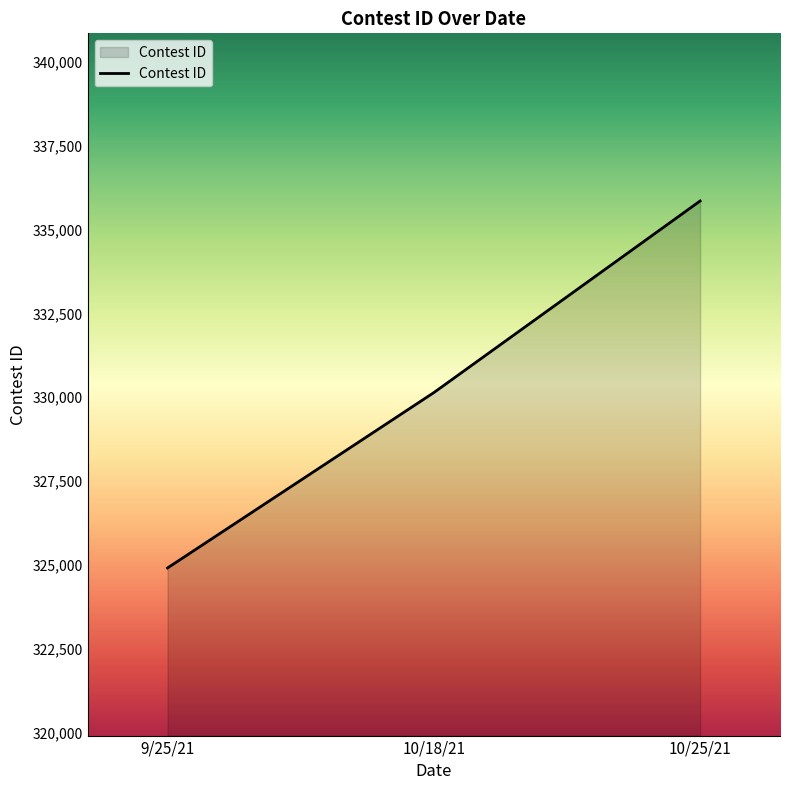

Rank the categories by value from lowest to highest.

9/25/21, 10/18/21, 10/25/21